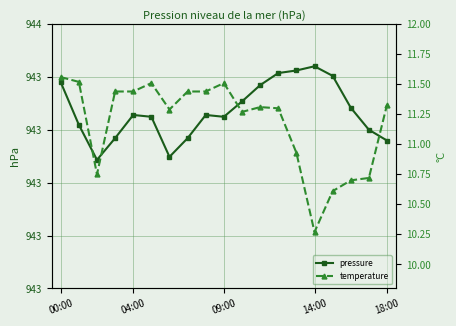

At 16, list the series in order from largest to smallest.

pressure, temperature